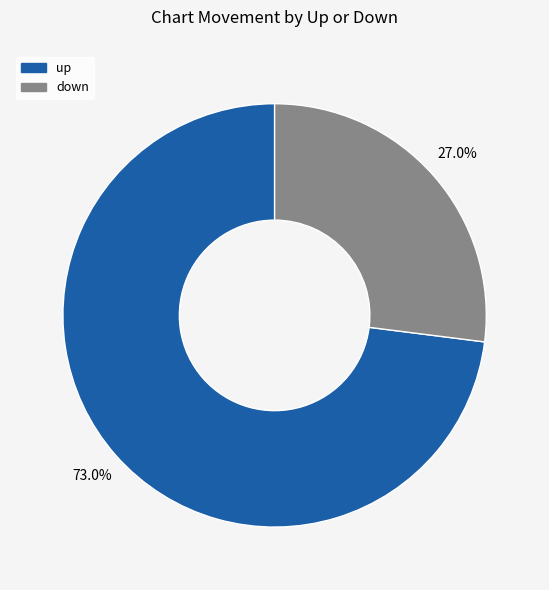

How many segments does this pie chart have?

2